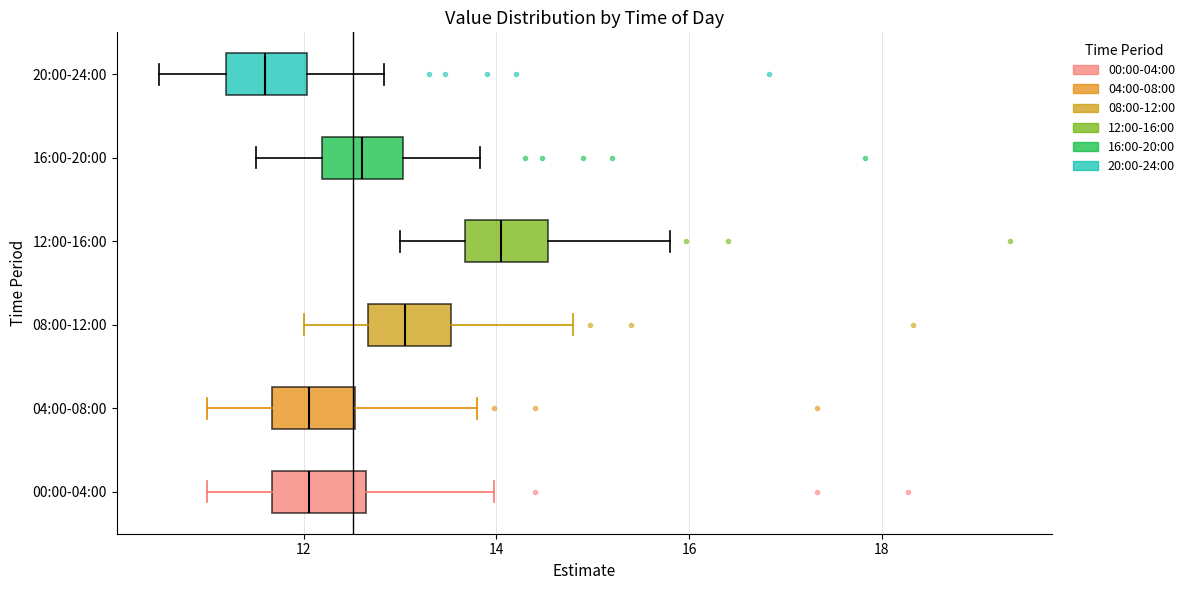

Reading bottom to top, transcribe this box plot: for each box, give where its median line is, the range the box spans, and where its two whiskers end, as read against the x-axis. The values are not printed on the chart, so give them approximately, as read against the axis.

00:00-04:00: median 12.0, box 11.6 to 12.6, whiskers 11.0 to 14.0
04:00-08:00: median 12.0, box 11.6 to 12.6, whiskers 11.0 to 13.8
08:00-12:00: median 13.0, box 12.6 to 13.6, whiskers 12.0 to 14.8
12:00-16:00: median 14.0, box 13.6 to 14.6, whiskers 13.0 to 15.8
16:00-20:00: median 12.6, box 12.2 to 13.0, whiskers 11.6 to 13.8
20:00-24:00: median 11.6, box 11.2 to 12.0, whiskers 10.6 to 12.8